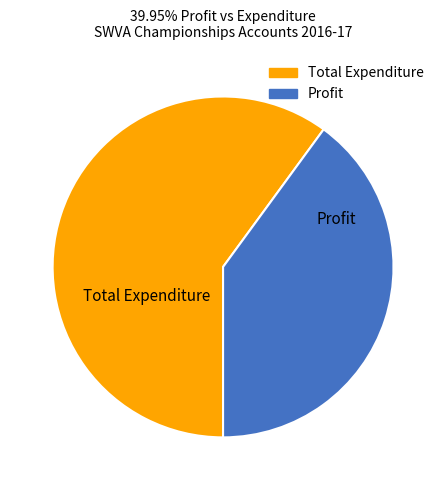

Between Profit and Total Expenditure, which is larger?

Total Expenditure